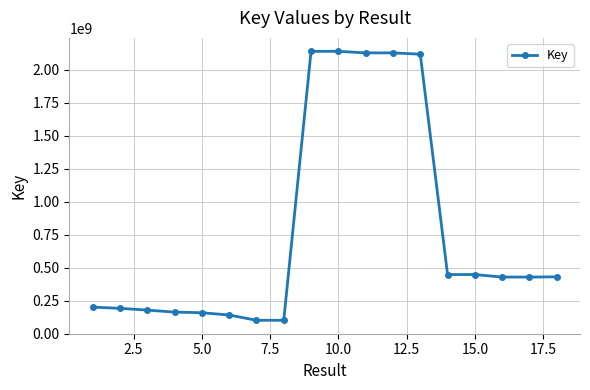

What is the smallest value displayed?

100731776